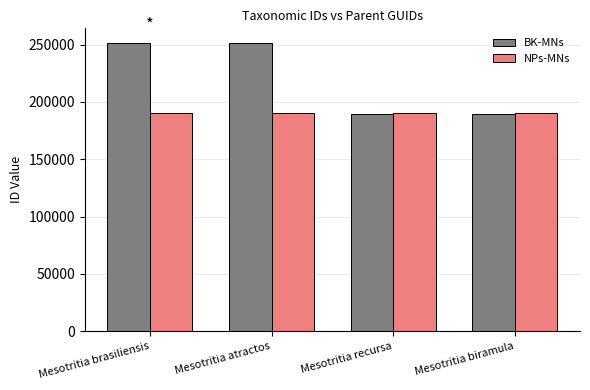

What is the difference between the BK-MNs values at Mesotritia brasiliensis and Mesotritia biramula?

62123